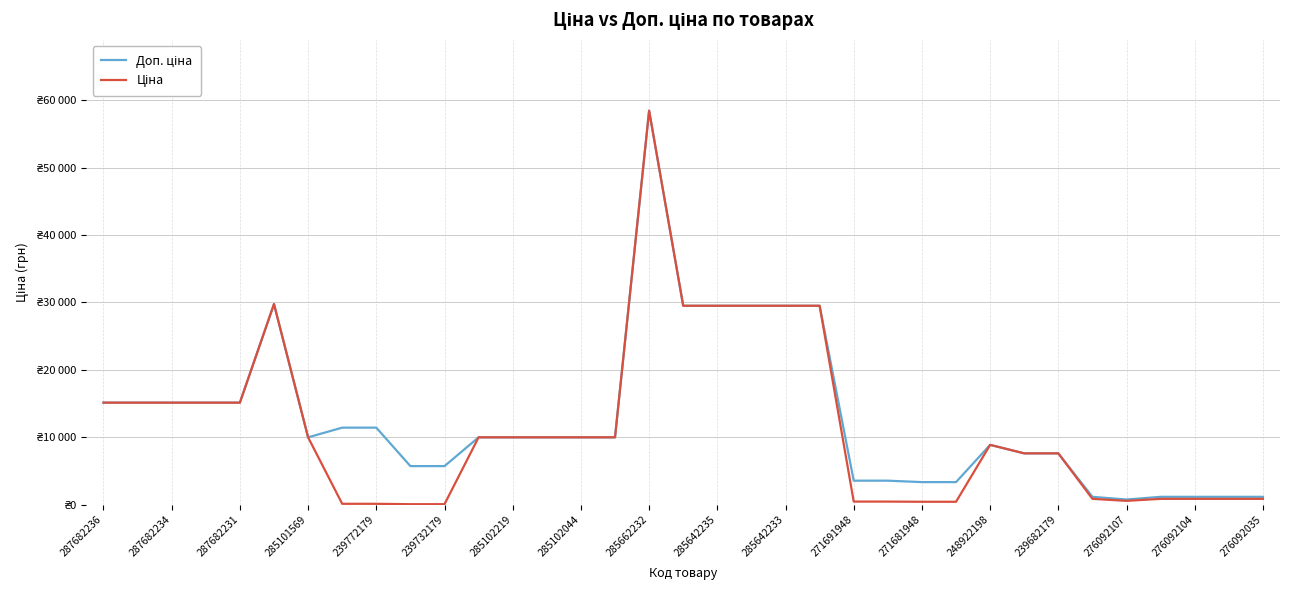

Is this an area chart (filled region under the line)?

No